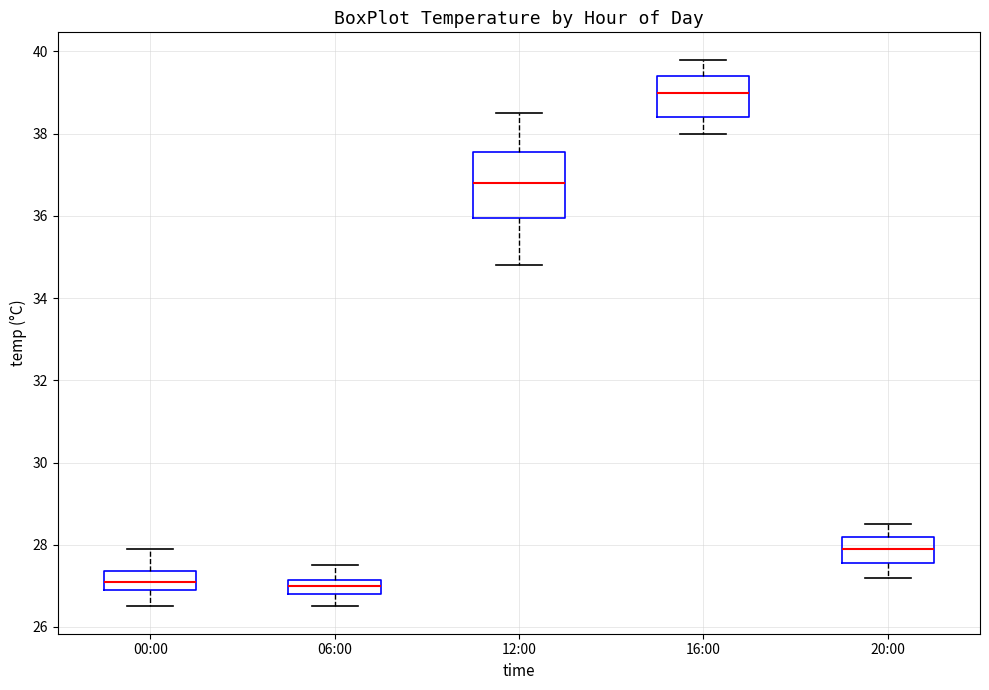

Reading left to right, read every box against the y-axis: the position of its median line, the range the box covers, and the ends of its whiskers. The values are not printed on the chart, so give them approximately, as read against the axis.

00:00: median 27.2, box 27.0 to 27.4, whiskers 26.6 to 28.0
06:00: median 27.0, box 26.8 to 27.2, whiskers 26.6 to 27.6
12:00: median 36.8, box 36.0 to 37.6, whiskers 34.8 to 38.6
16:00: median 39.0, box 38.4 to 39.4, whiskers 38.0 to 39.8
20:00: median 28.0, box 27.6 to 28.2, whiskers 27.2 to 28.6